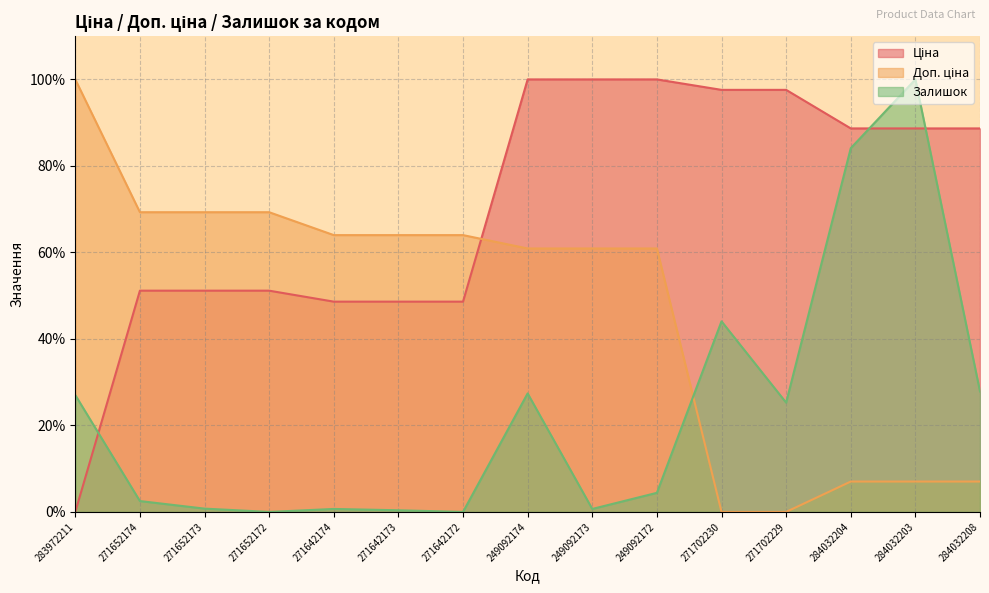

Which series has the largest total across all categories?

Ціна